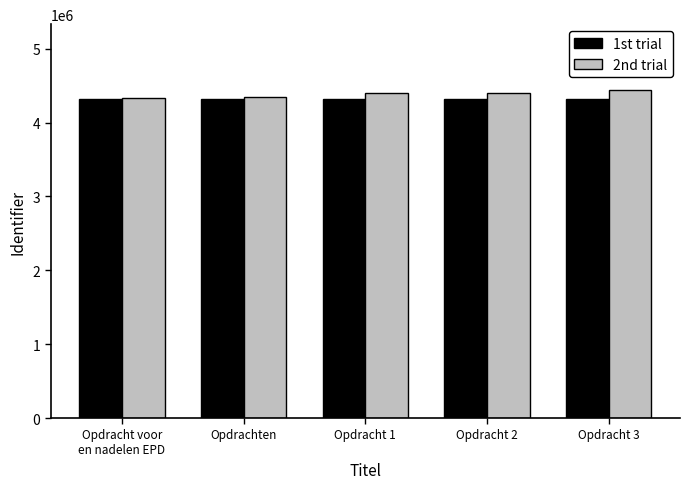

What is the difference between the 1st trial values at Opdracht 2 and Opdrachten?

6